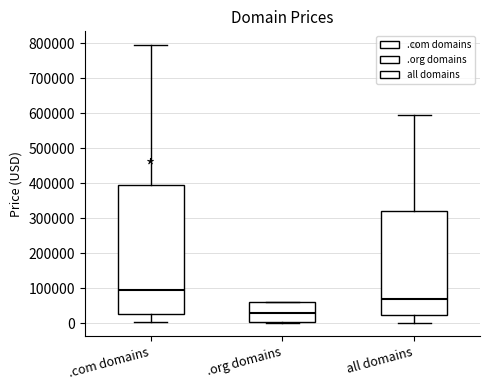

Which box's median line is the lowest?

.org domains